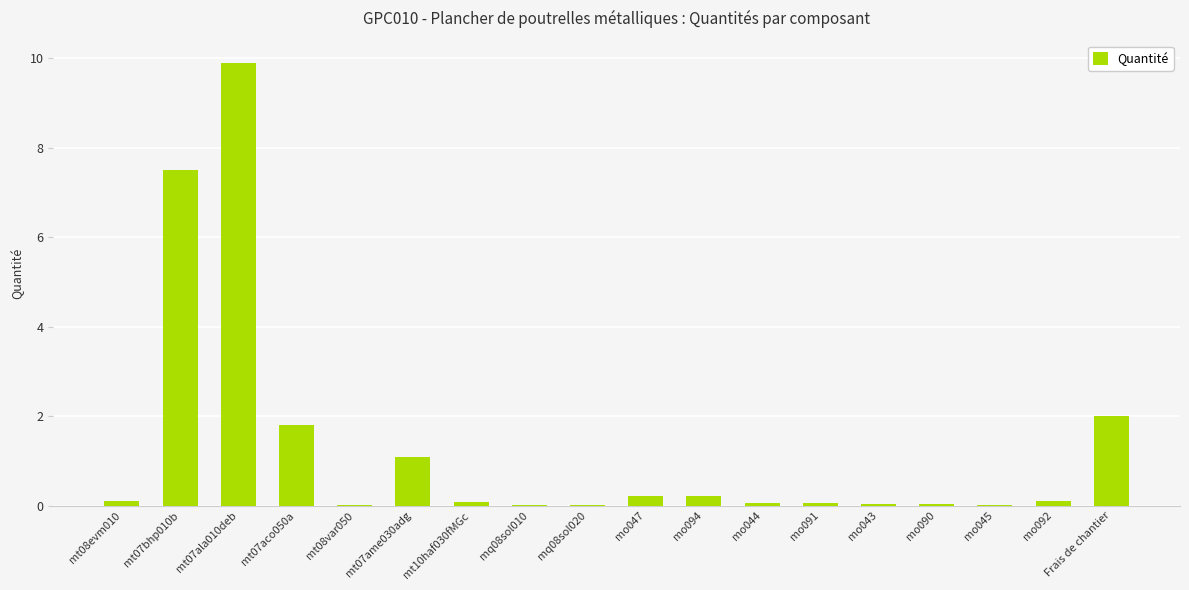

What is the average value?

1.3